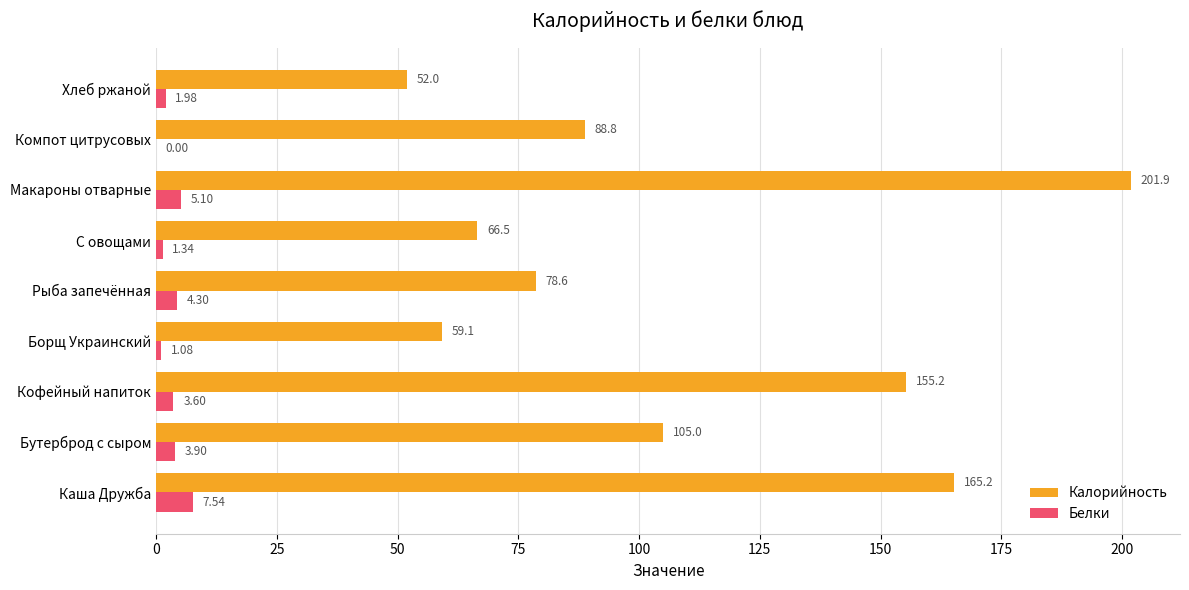

What is the sum of all Белки values?

28.8